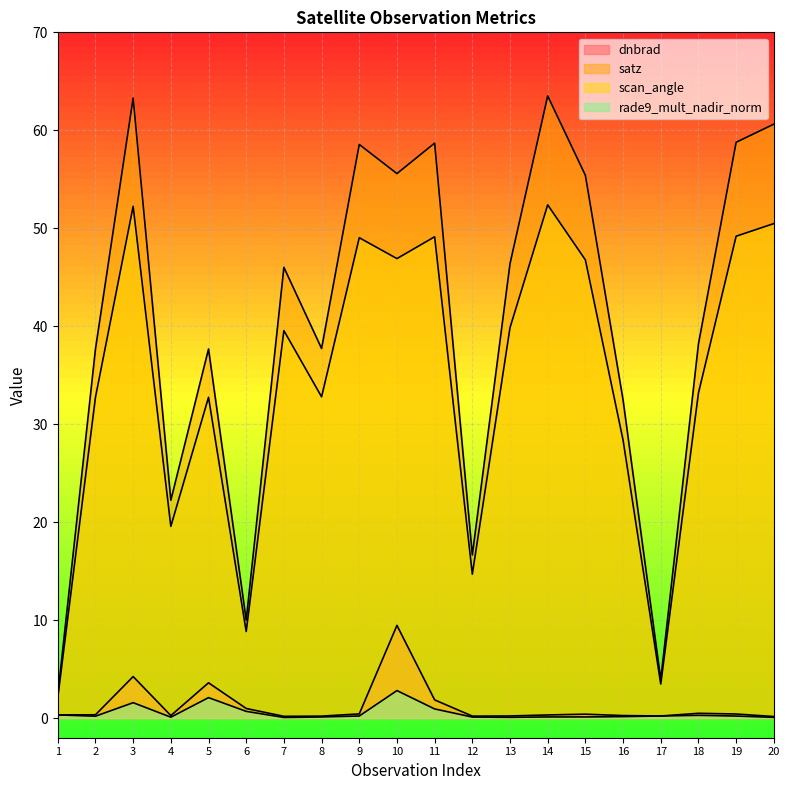

What is the sum of all rade9_mult_nadir_norm values?

10.5